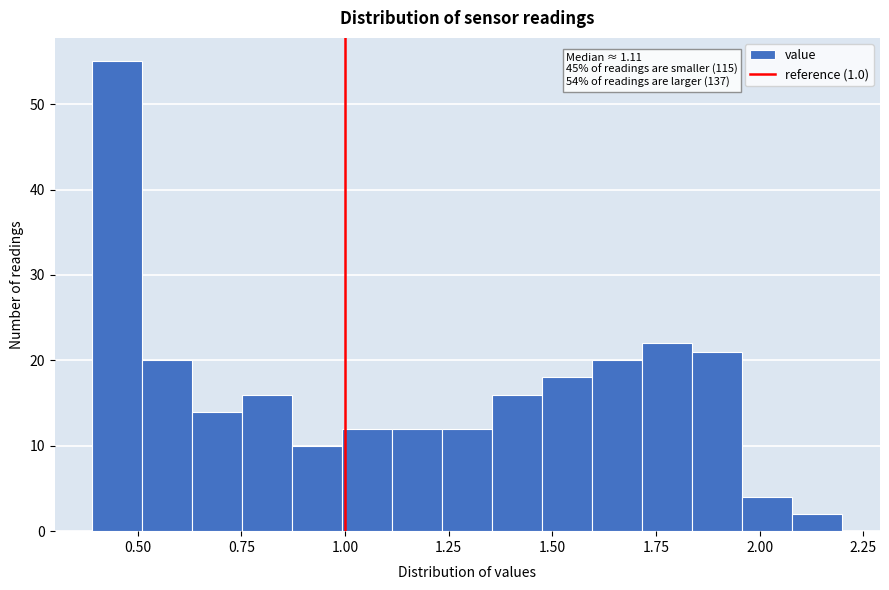

Read against the x-axis, roughly where is the centre of the tallest bar?

0.45